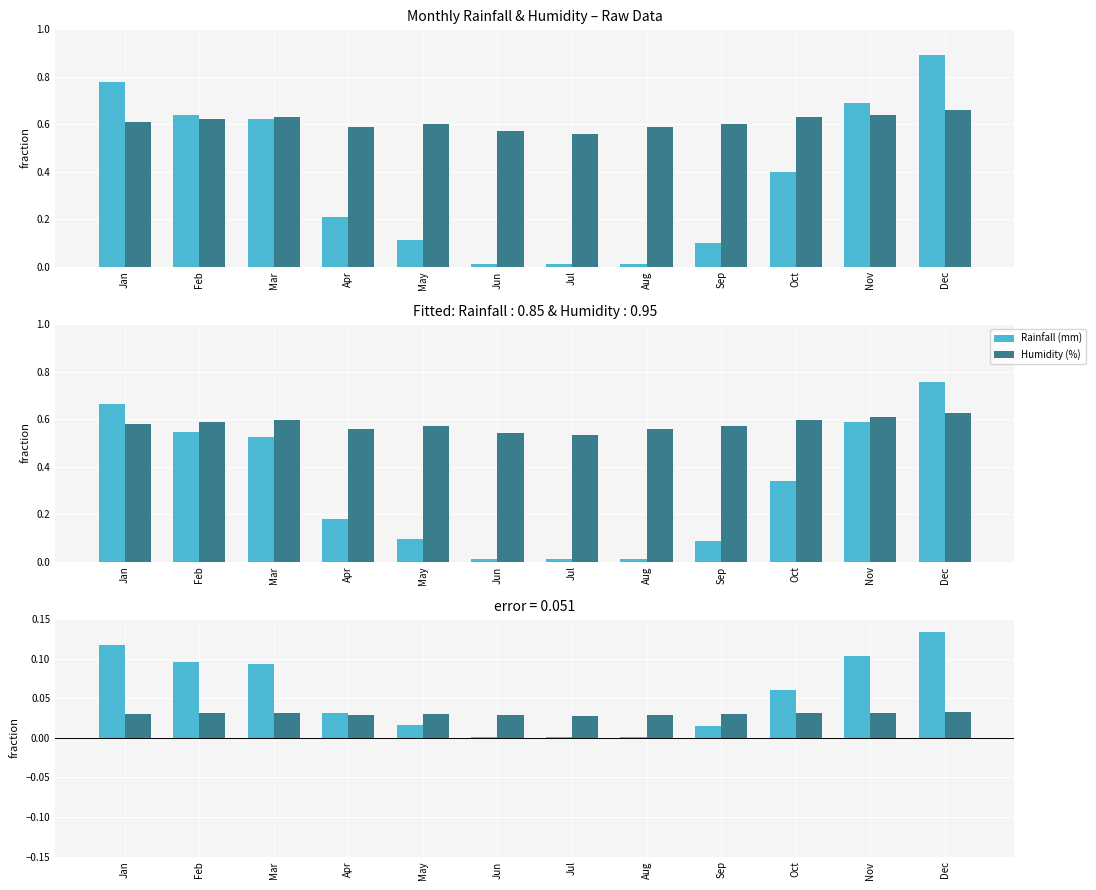

Is the value of Humidity (%) at May greater than the value of Rainfall (mm) at Nov?

No